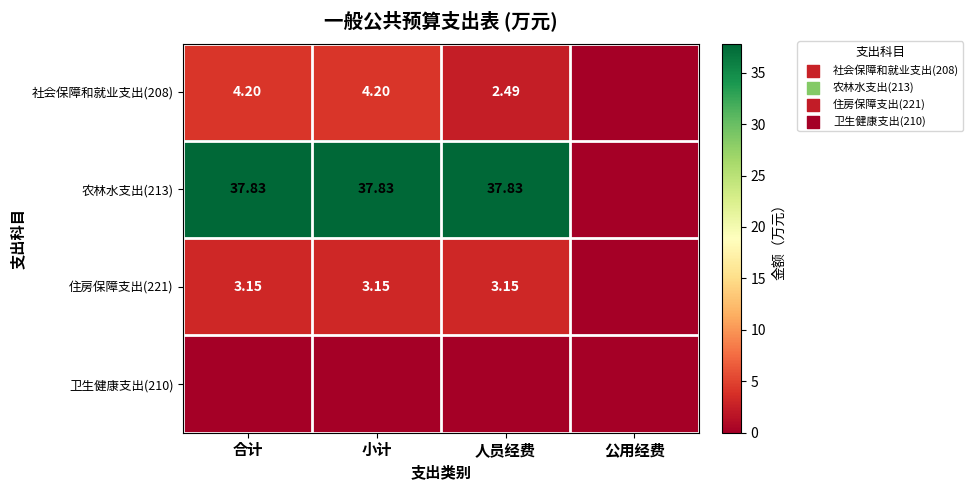

At how many categories does at least one series exceed 27?

3